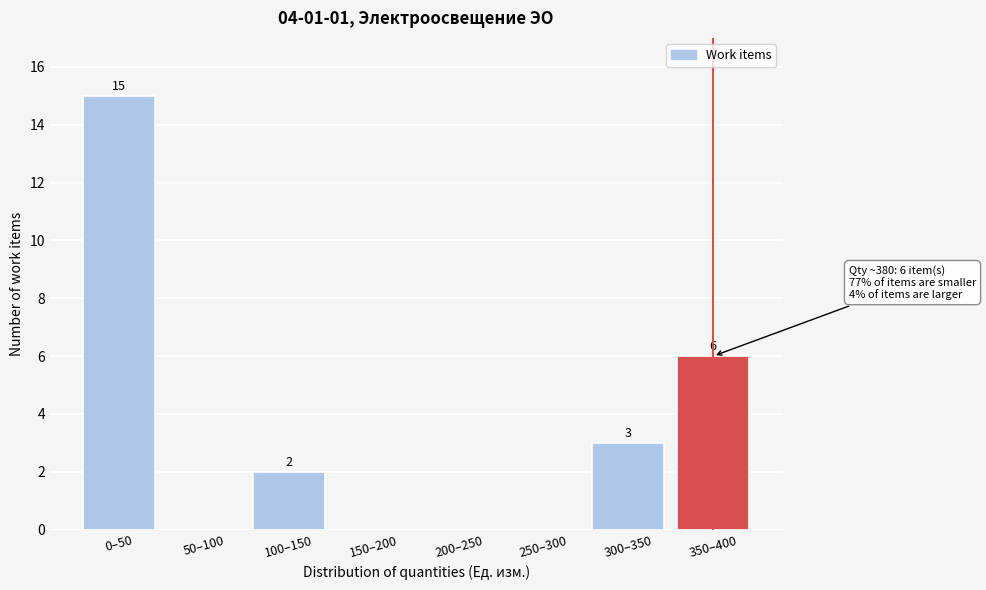

Reading right to left, transcribe all the data shown in this chart.

350–400=6	300–350=3	250–300=0	200–250=0	150–200=0	100–150=2	50–100=0	0–50=15